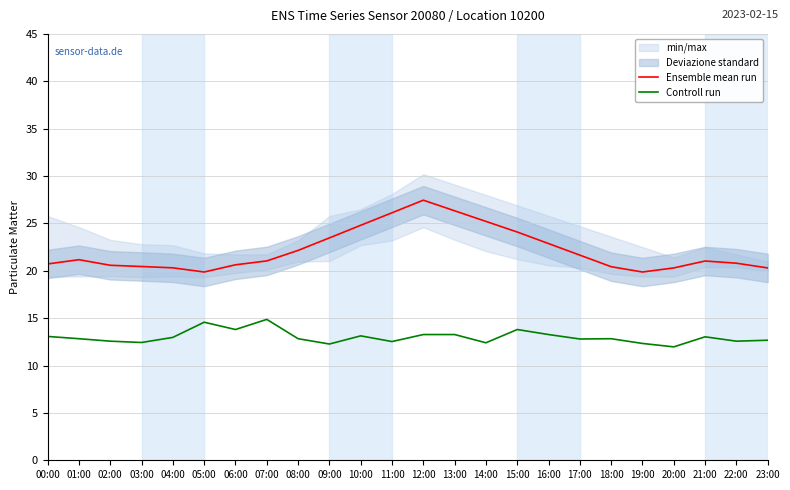

True or false: Controll run has a value of 12.8 at 01:00.

True